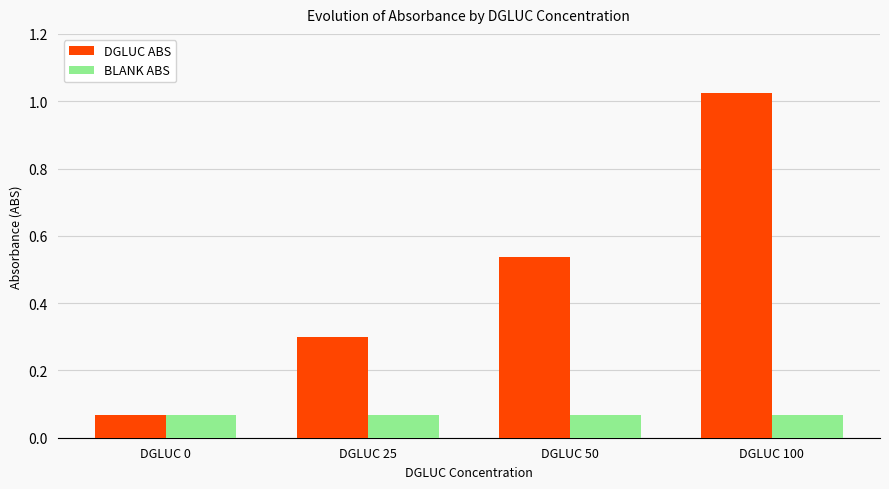

Is it true that DGLUC ABS equals 1.8 at DGLUC 100?

False